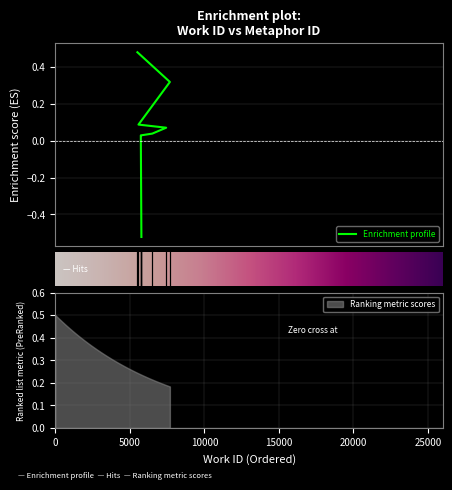

Which has a higher value, 6506 or 7687?

7687